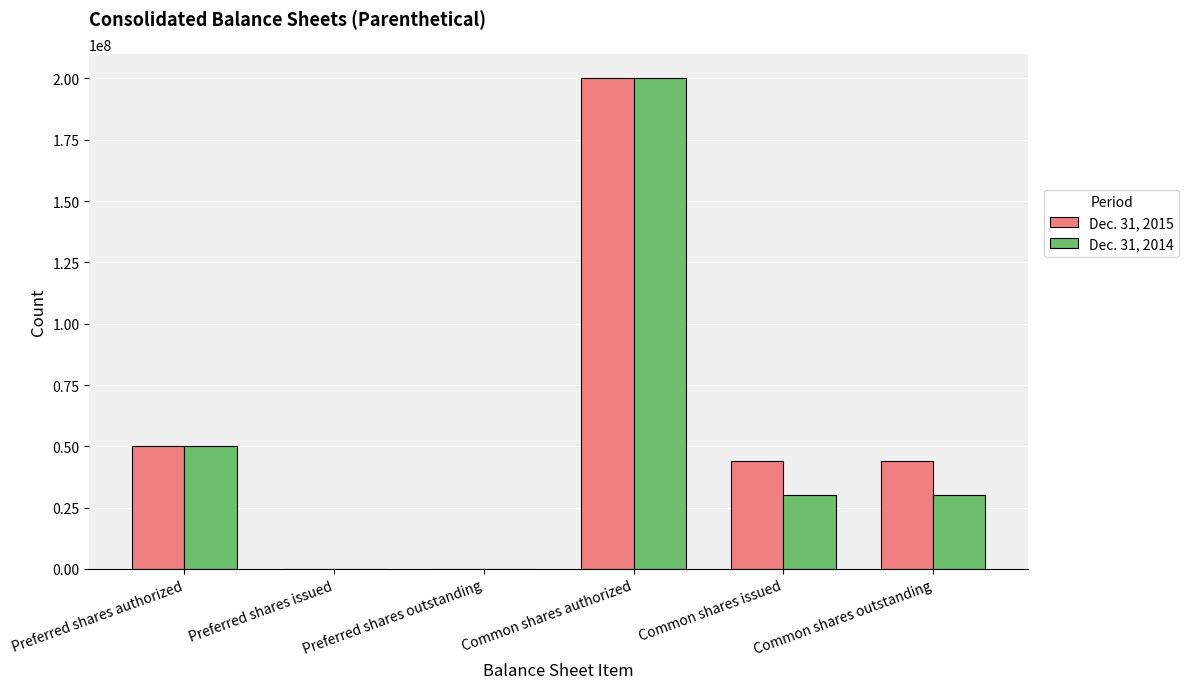

Which label corresponds to the largest value in the chart?

Common shares authorized